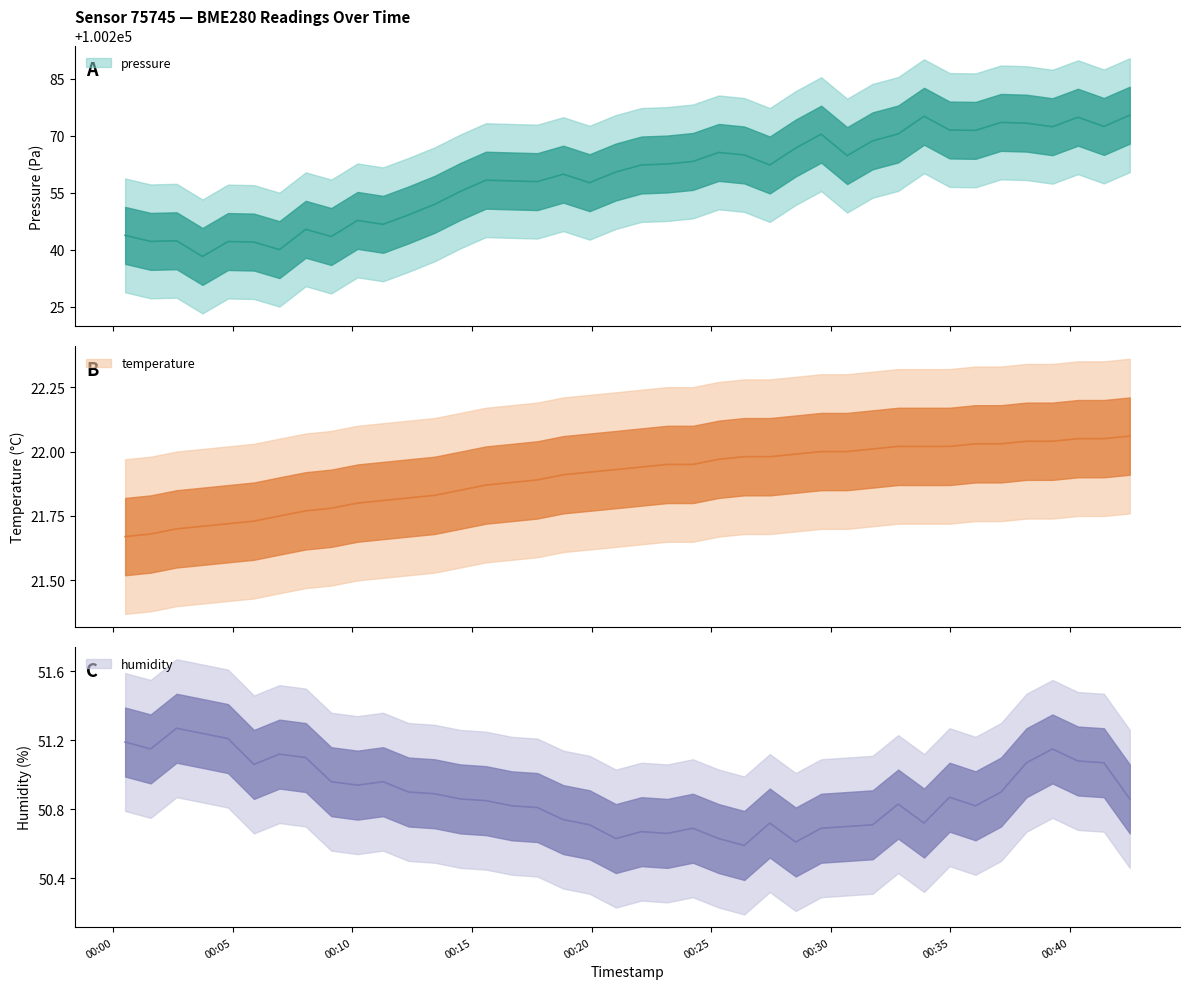

What is the difference between the maximum and minimum values in the pressure series?

37.2